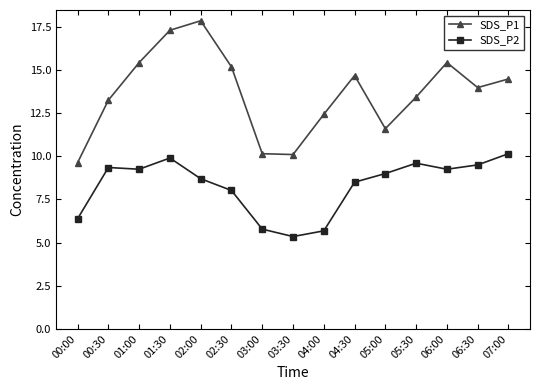

True or false: SDS_P2 has a value of 10.2 at 07:00.

True